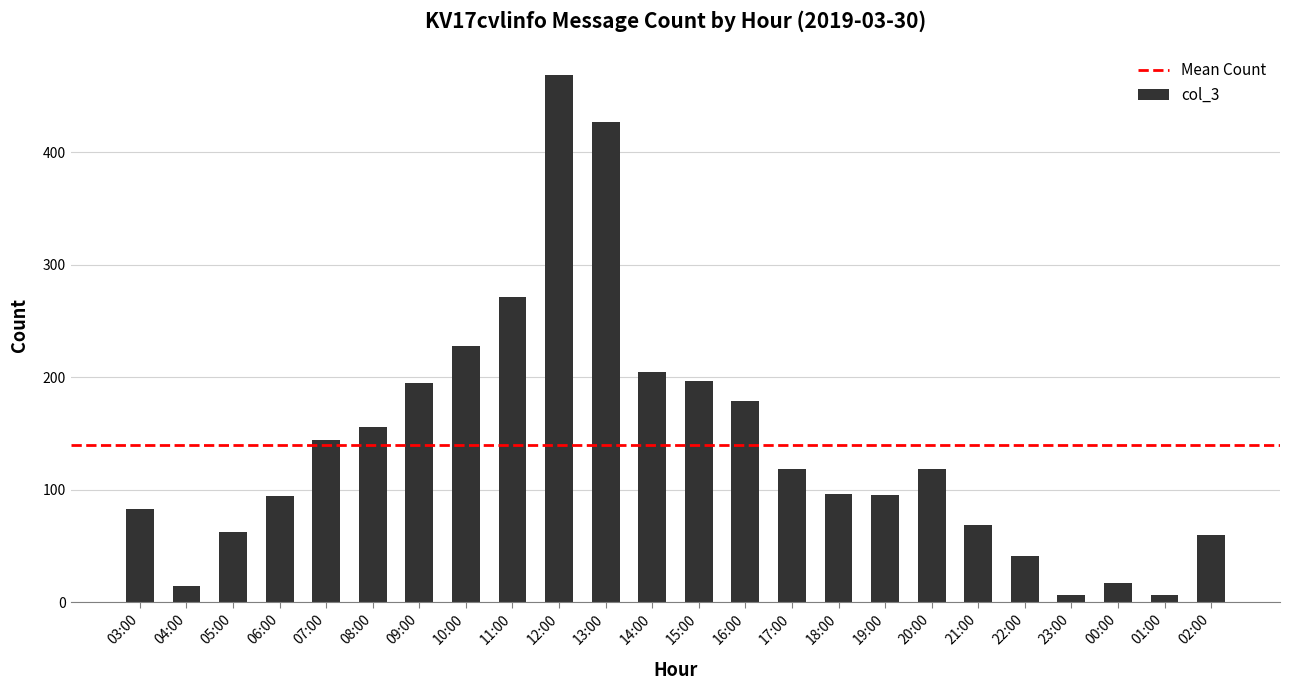

What is the value of the 22nd bar from the left?

17